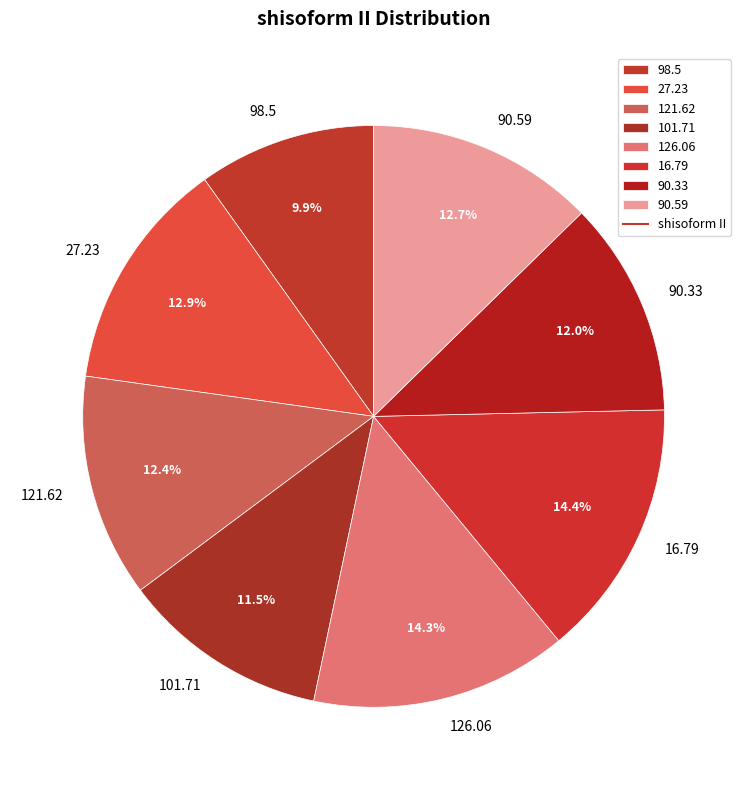

Is there a majority slice in this chart?

No